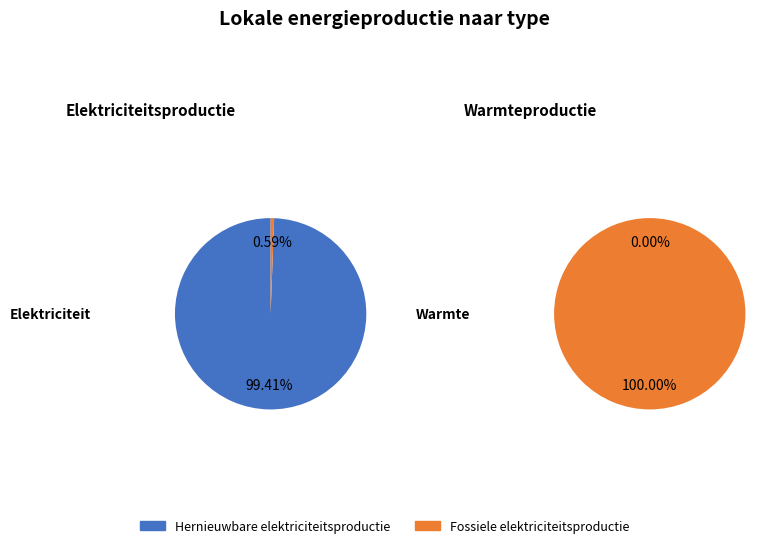

Count the number of slices in the pie.

4